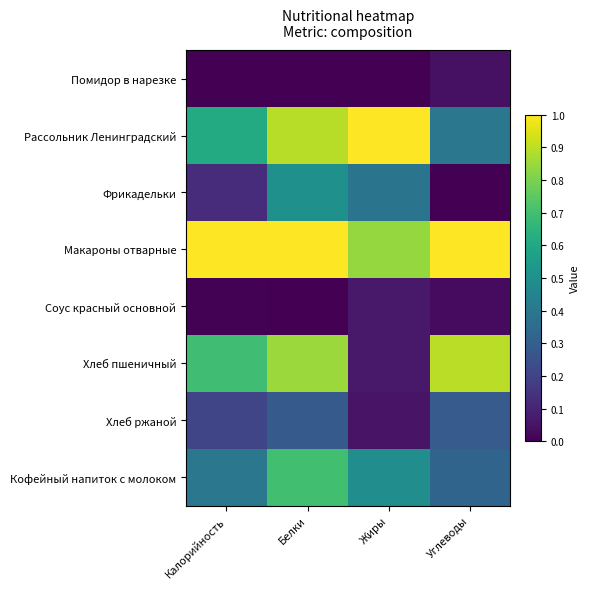

Count the number of data series in this chart.

8